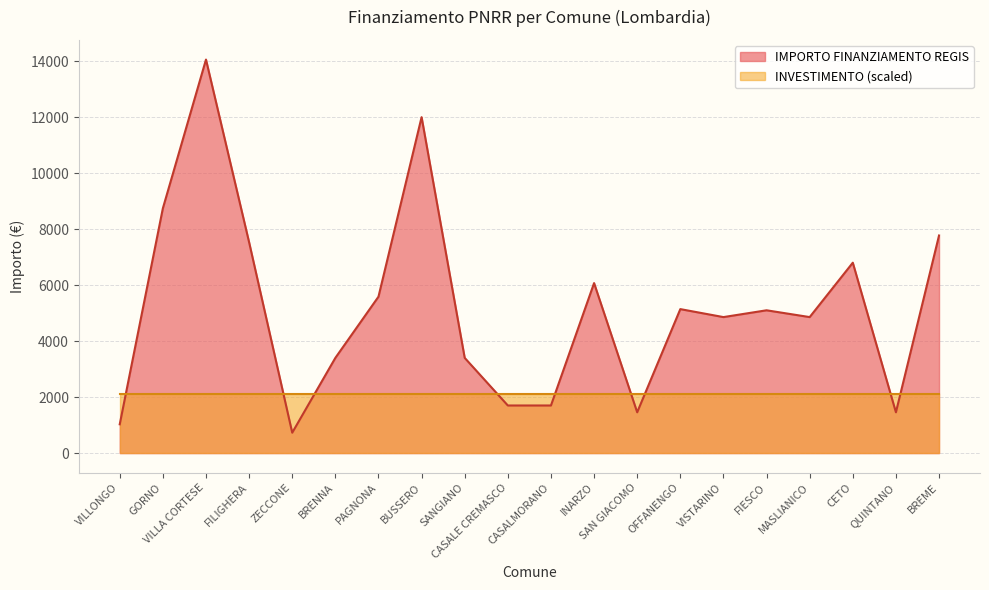

What is the value of the 20th point from the left?

7776